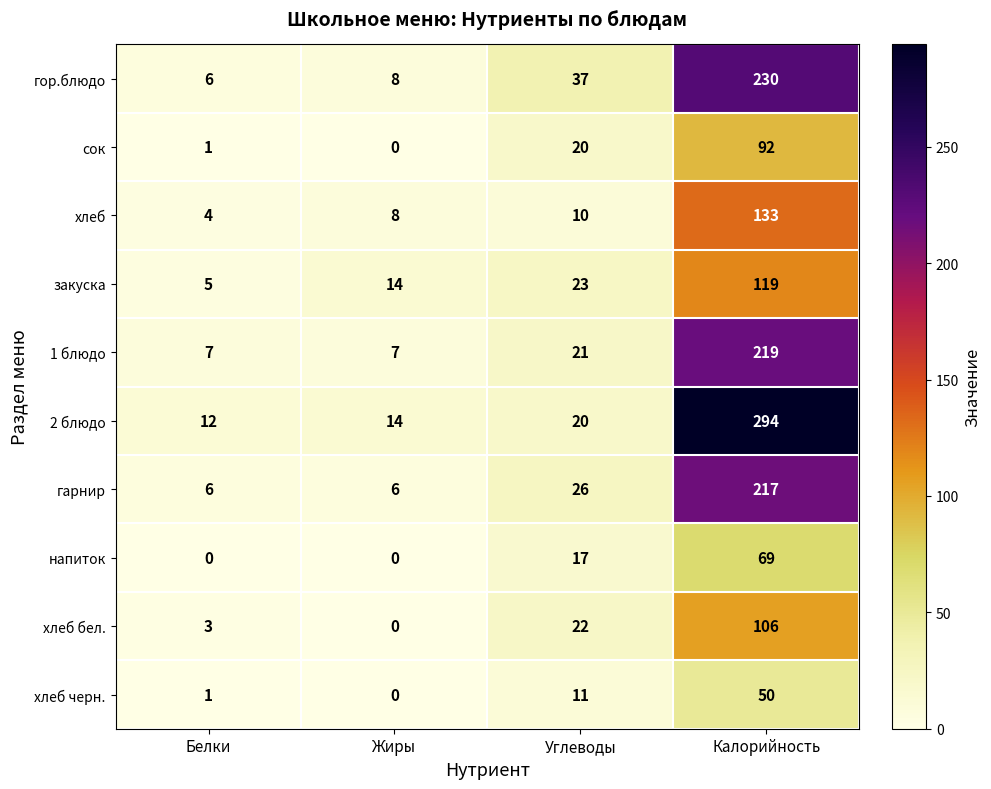

Which series has the widest spread of values?

2 блюдо